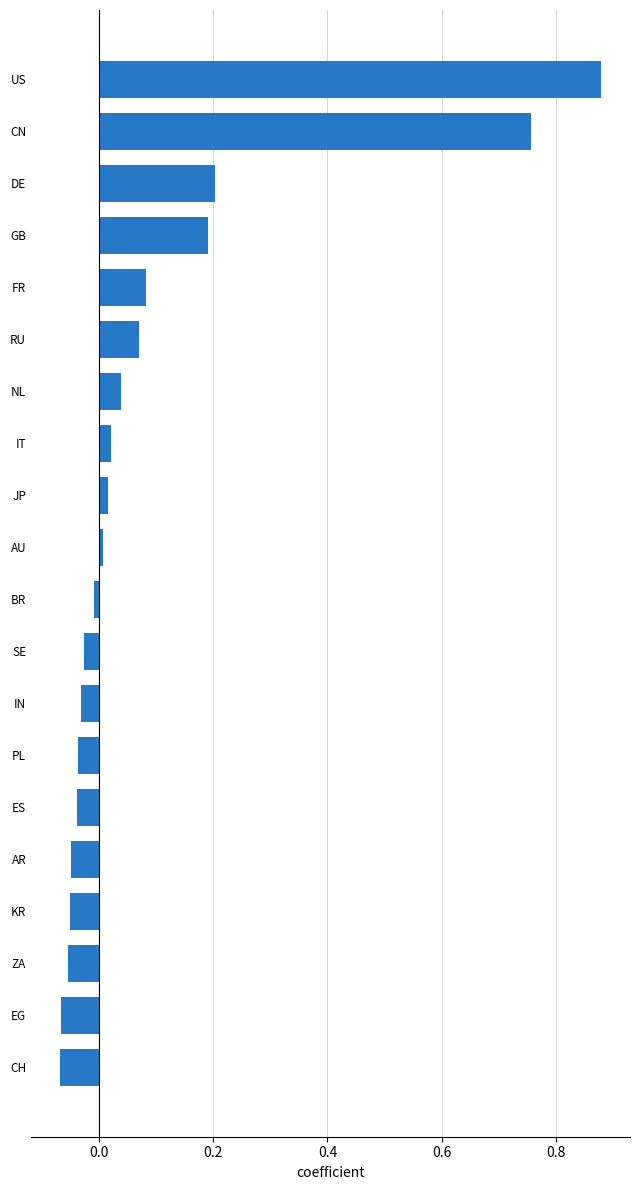

Does the chart contain stacked bars?

No